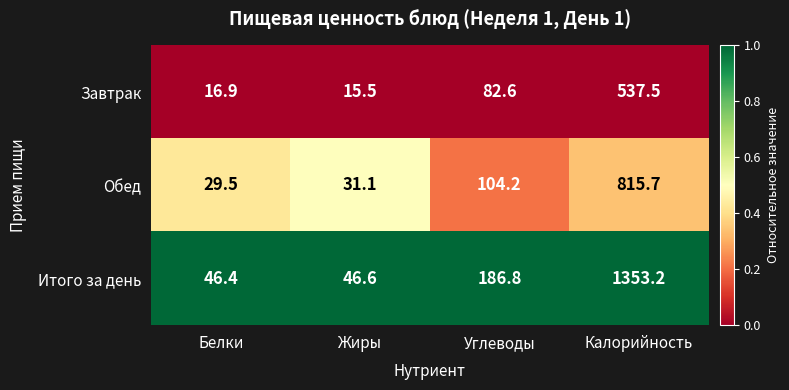

At which category is the sum across all series the highest?

Калорийность